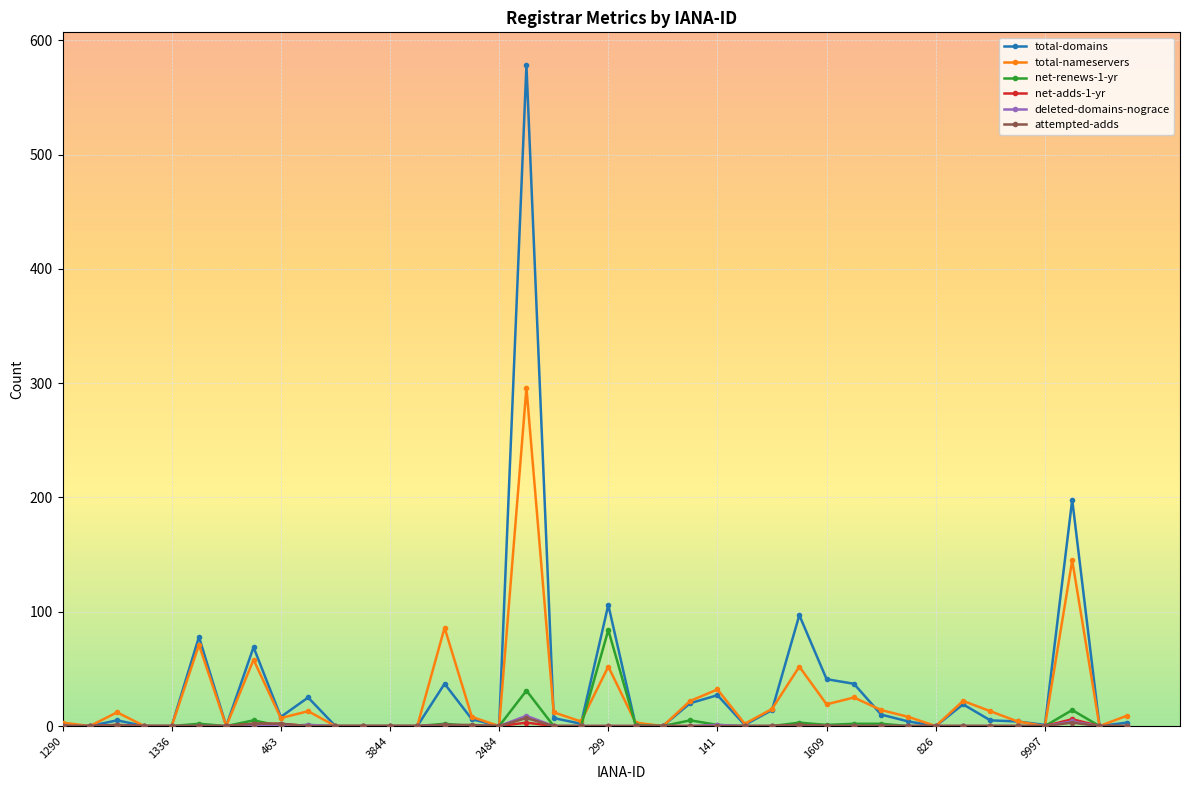

Which series has the widest spread of values?

total-domains